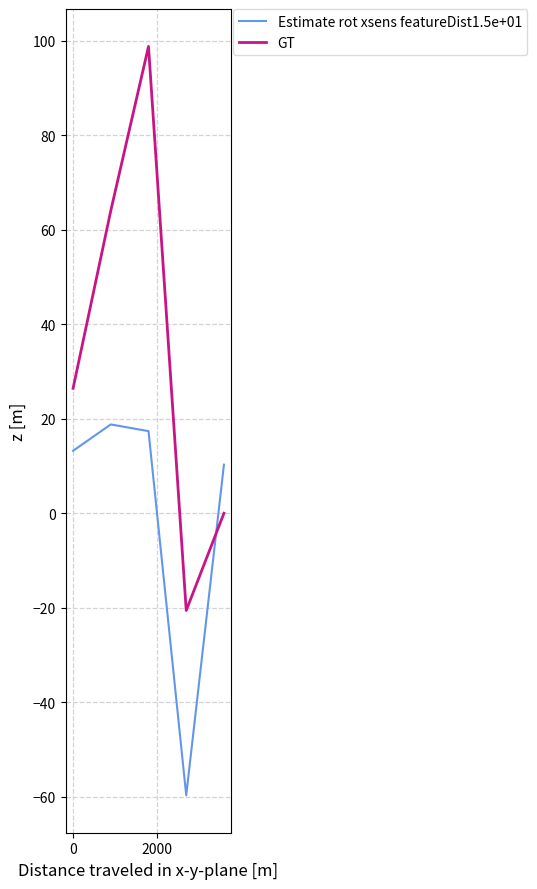

True or false: GT and Estimate rot xsens featureDist1.5e+01 cross at least once.

True